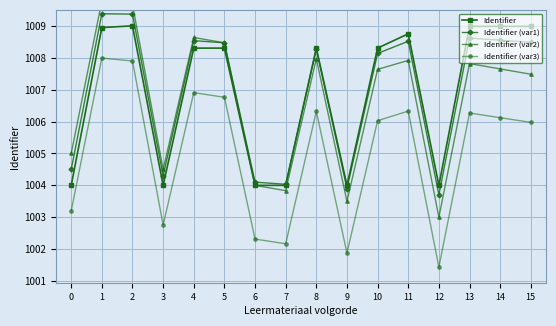

Is it true that Identifier (var2) equals 1677.9 at 4?

False